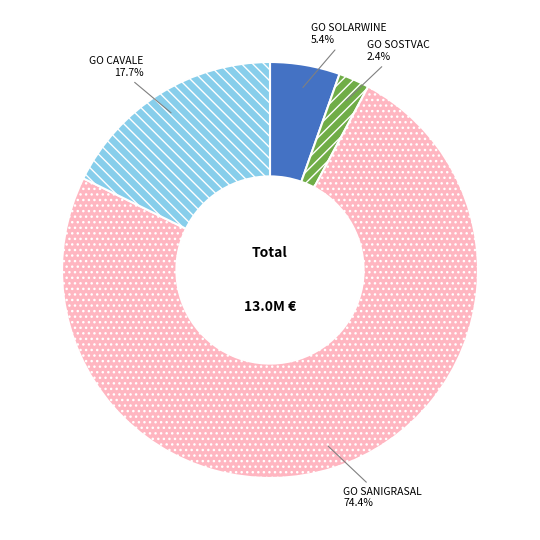

Combined, what portion of the pie is GO CAVALE and GO SOSTVAC?

20.1%